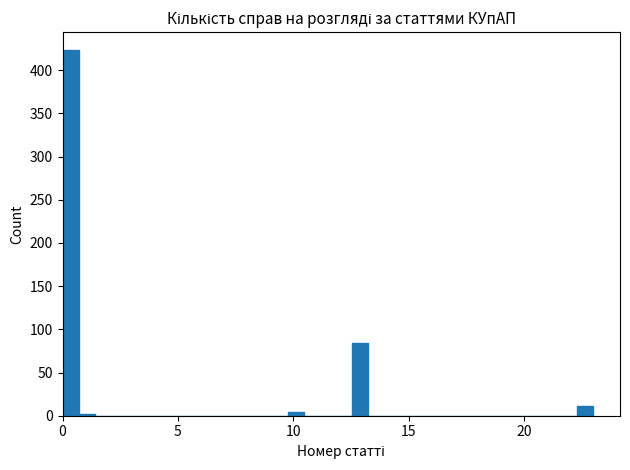

Read against the x-axis, roughly where is the centre of the tallest bar?

0.5